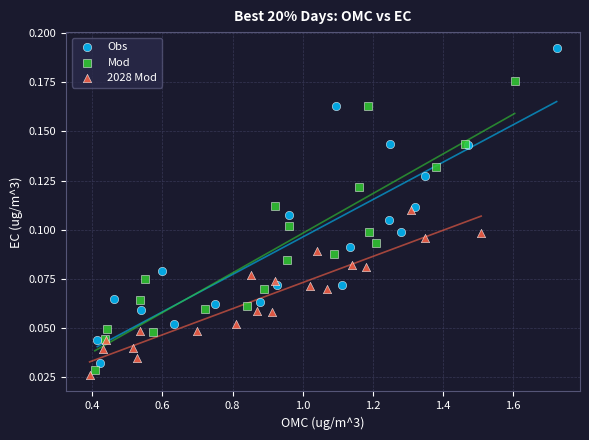

Which series contains the highest Y value?

Obs